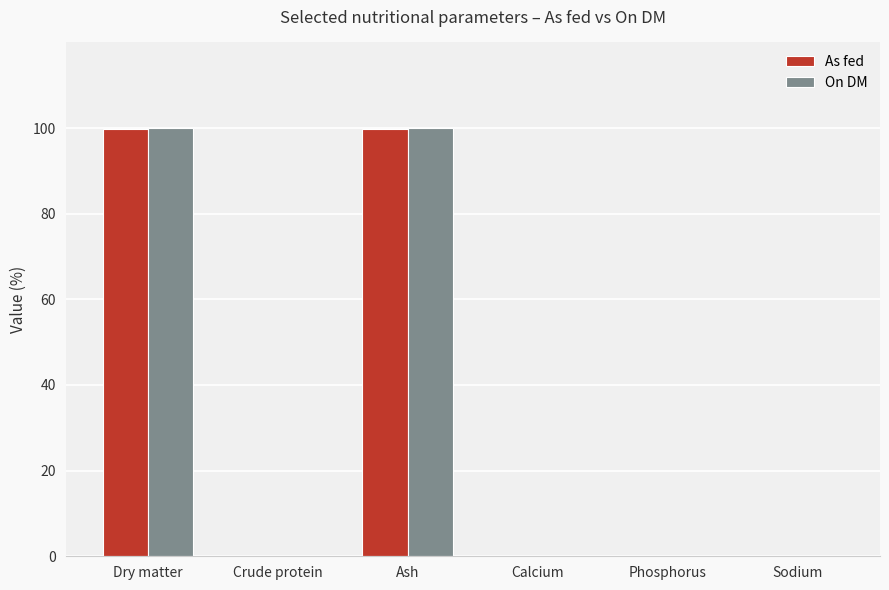

How many categories are shown in the chart?

6